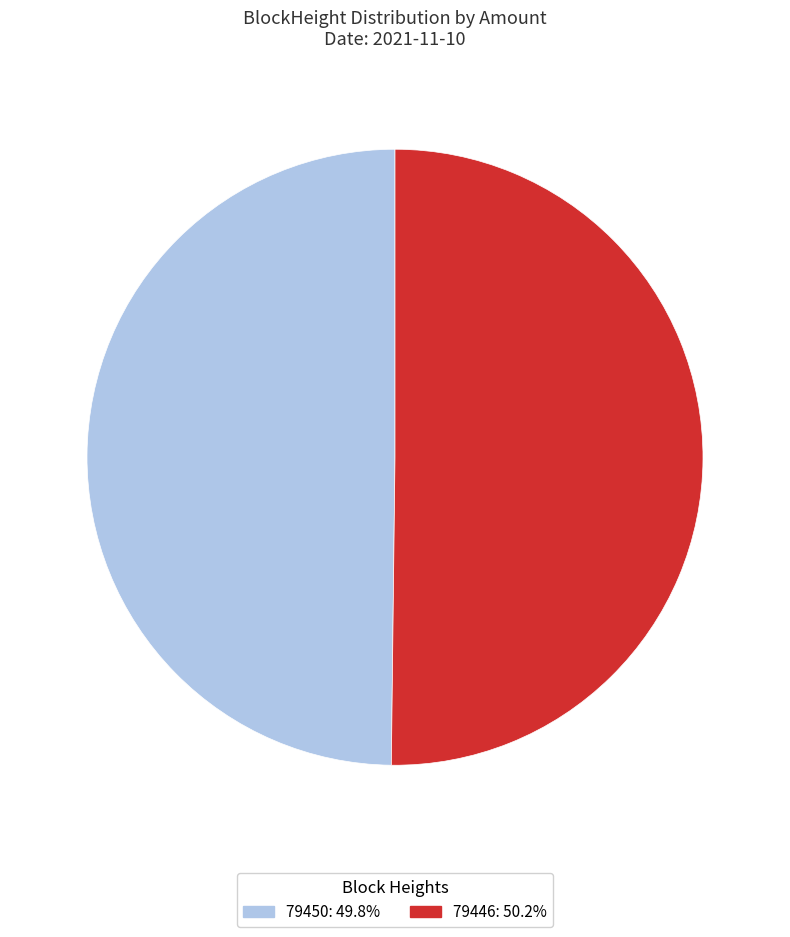

Approximately how many times larger is the value at 79446 compared to 79450?

1.0